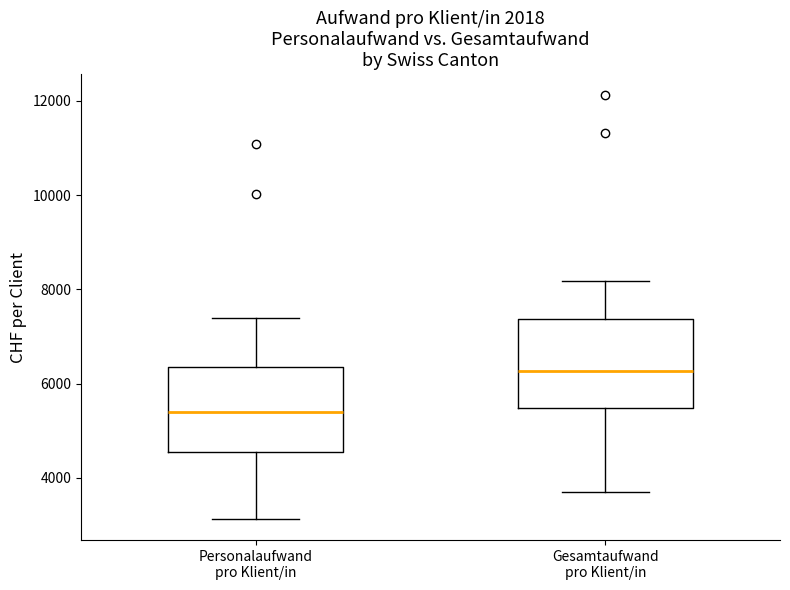

Reading left to right, read every box against the y-axis: the position of its median line, the range the box covers, and the ends of its whiskers. The values are not printed on the chart, so give them approximately, as read against the axis.

Personalaufwand pro Klient/in: median 5400, box 4600 to 6400, whiskers 3200 to 7400
Gesamtaufwand pro Klient/in: median 6200, box 5400 to 7400, whiskers 3600 to 8200